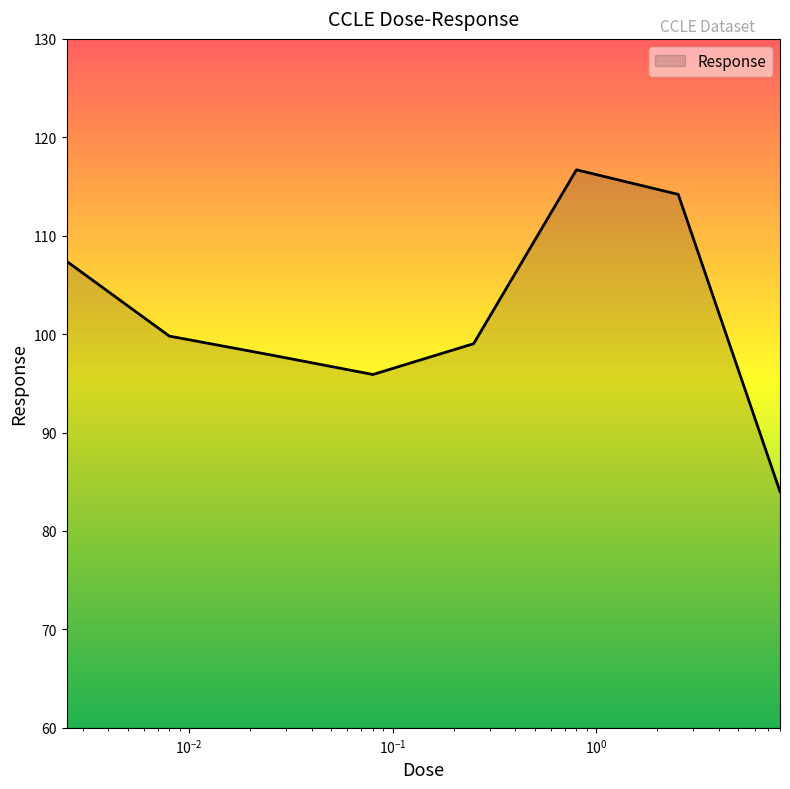

What is the average value?

101.9